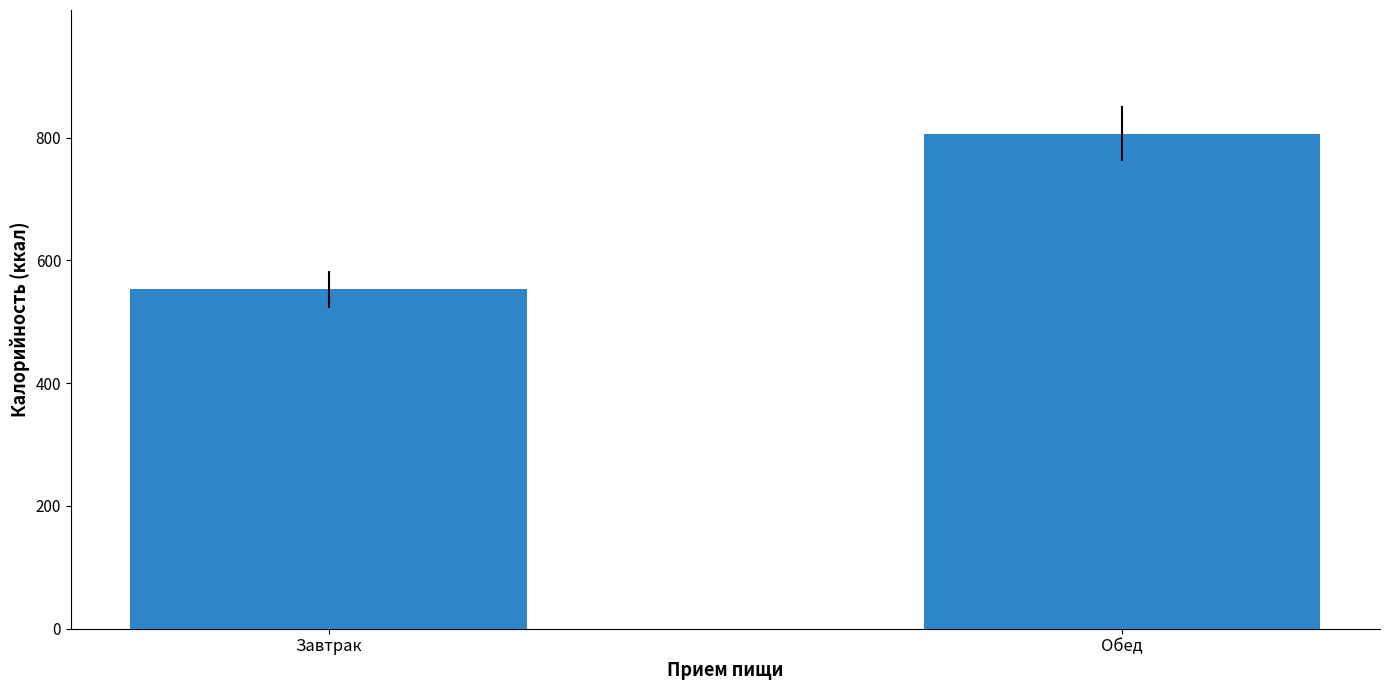

Does the chart contain stacked bars?

No